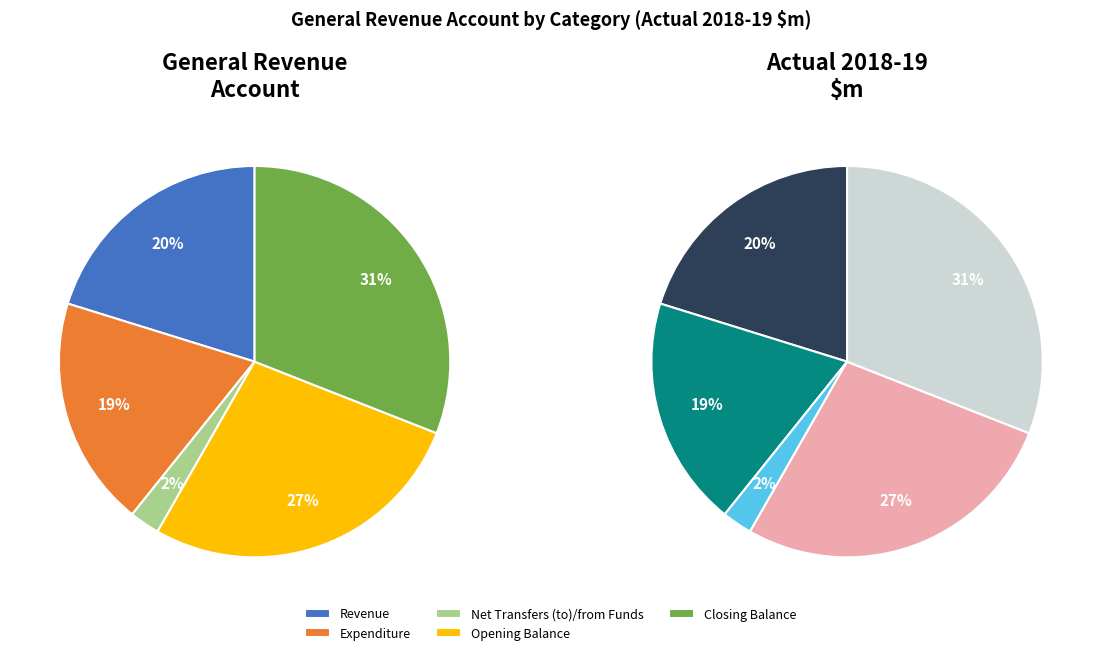

Does any single category account for the majority?

No